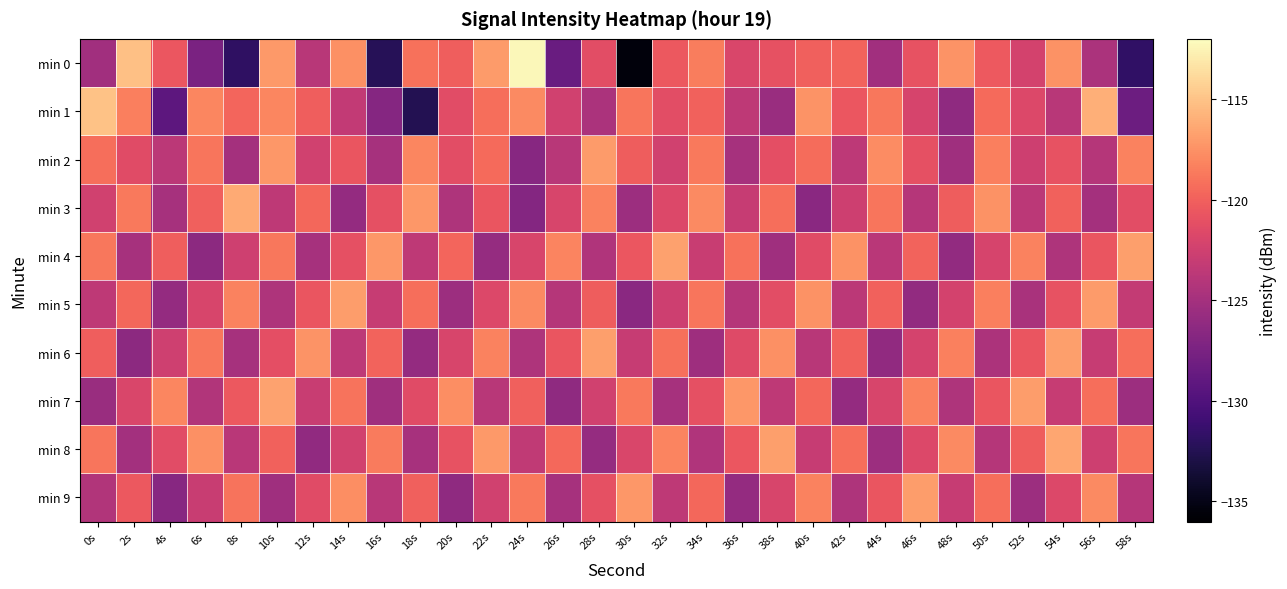

Between 34s and 36s, which is larger?

34s